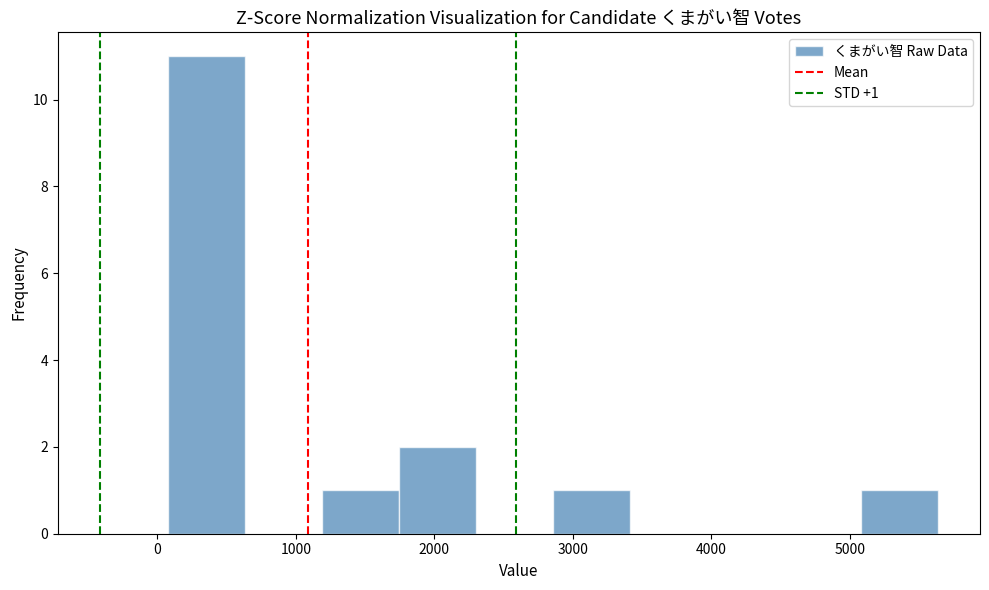

Which range on the x-axis has the tallest bar?

100 to 600